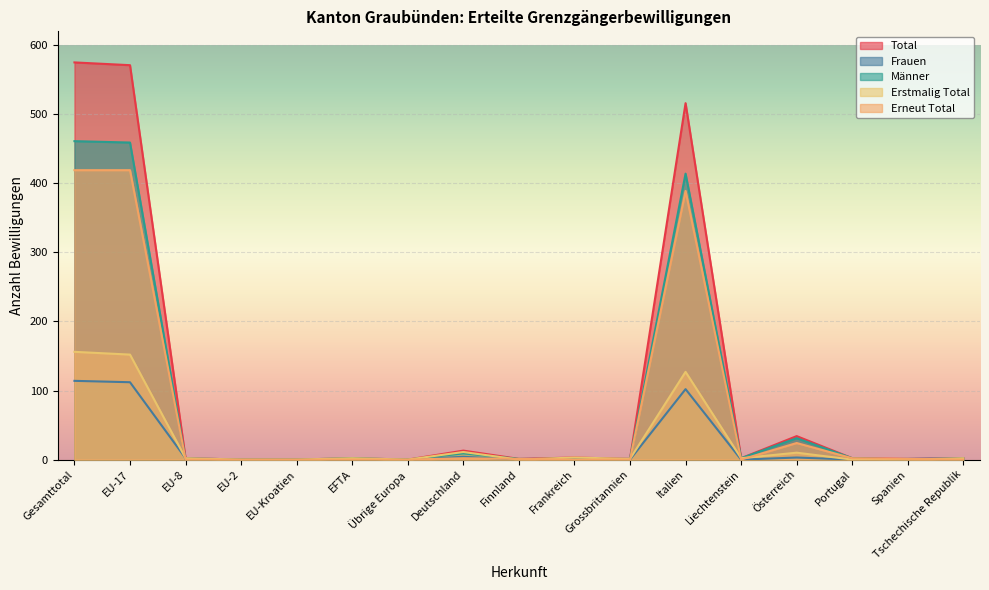

At which category does the chart reach its minimum across all series?

EU-2